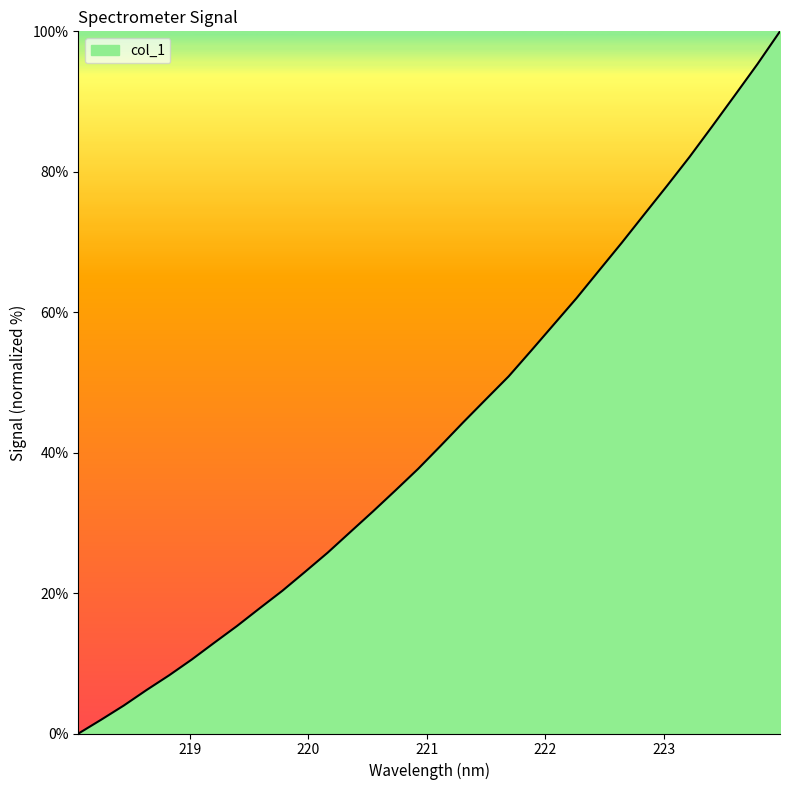

Count the number of data series in this chart.

1